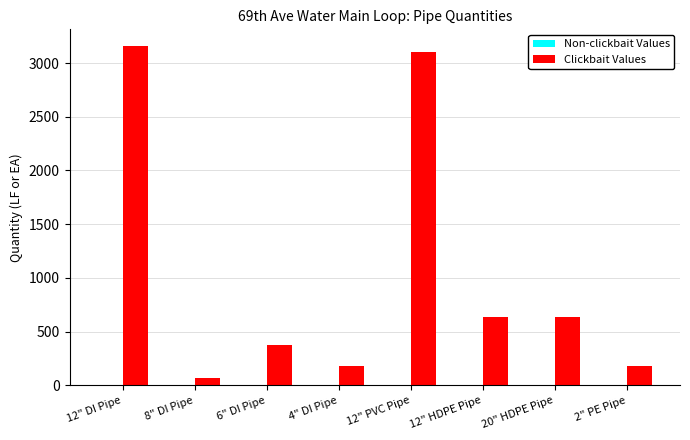

What is the greatest value displayed?

3157